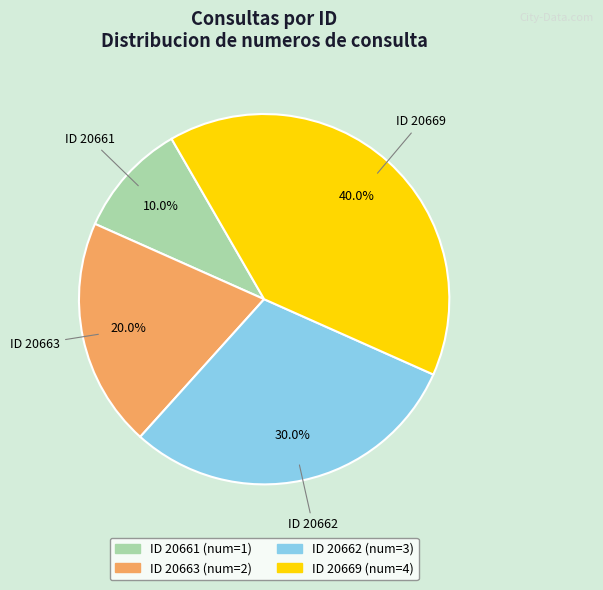

Does any single category account for the majority?

No